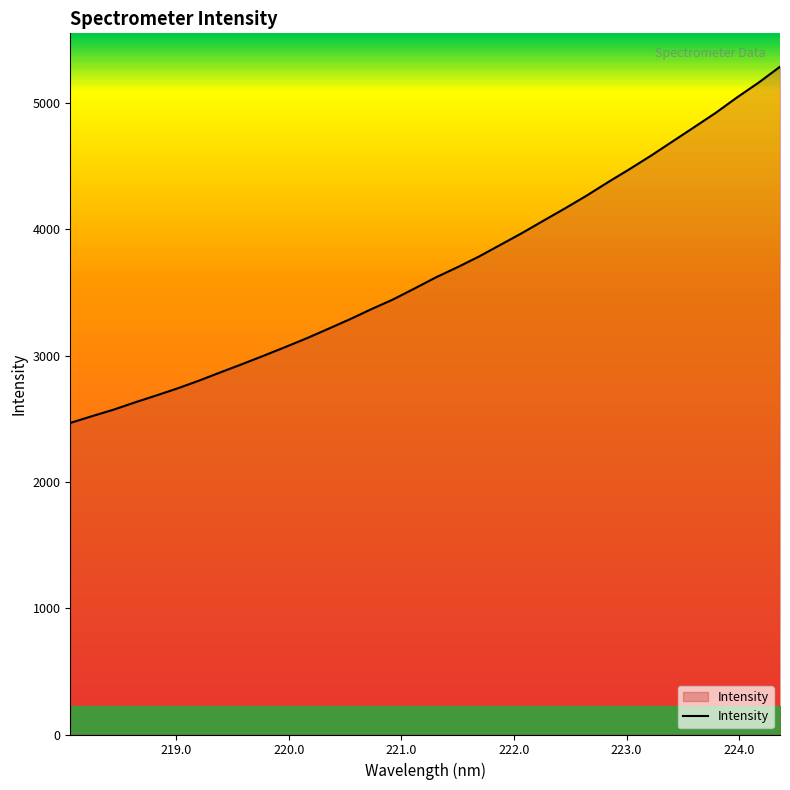

What is the difference between the maximum and minimum values?

2819.7